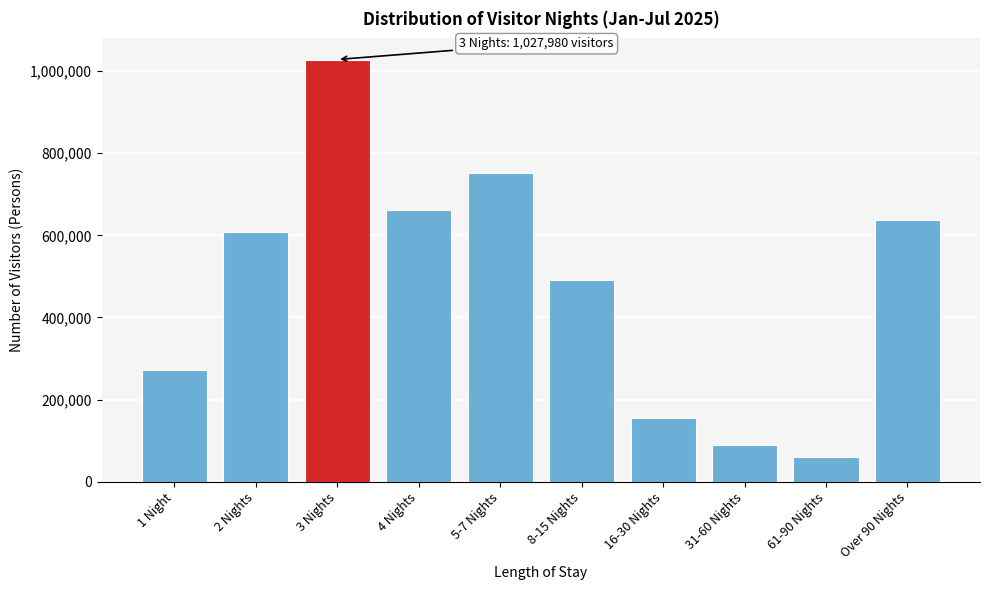

Reading right to left, extract all data points from this chart.

Over 90 Nights=637132	61-90 Nights=60918	31-60 Nights=88653	16-30 Nights=154745	8-15 Nights=491575	5-7 Nights=752004	4 Nights=661801	3 Nights=1027980	2 Nights=607648	1 Night=271978